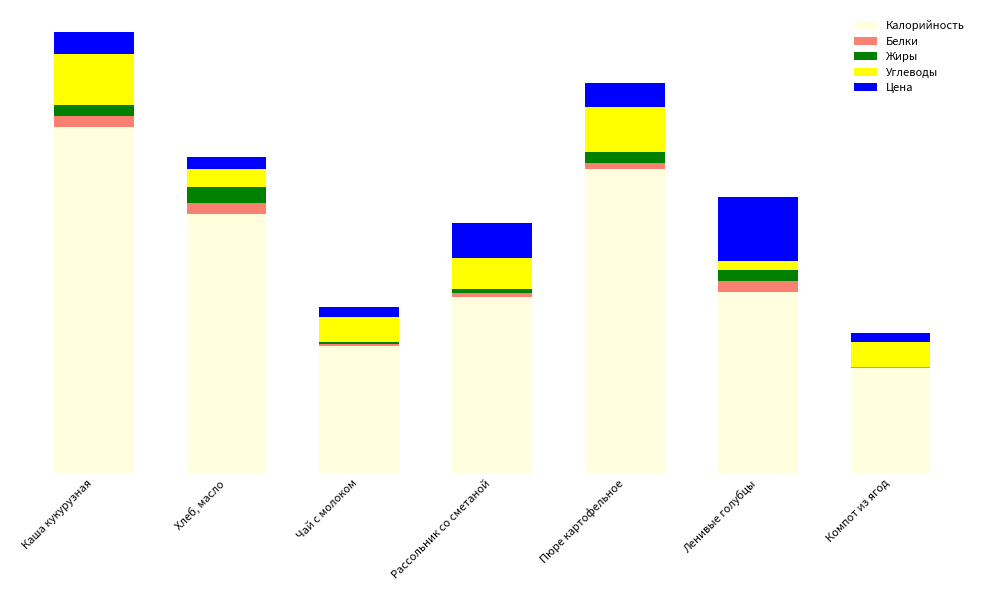

List the labels in order of Калорийность value, smallest first.

Компот из ягод, Чай с молоком, Рассольник со сметаной, Ленивые голубцы, Хлеб, масло, Пюре картофельное, Каша кукурузная